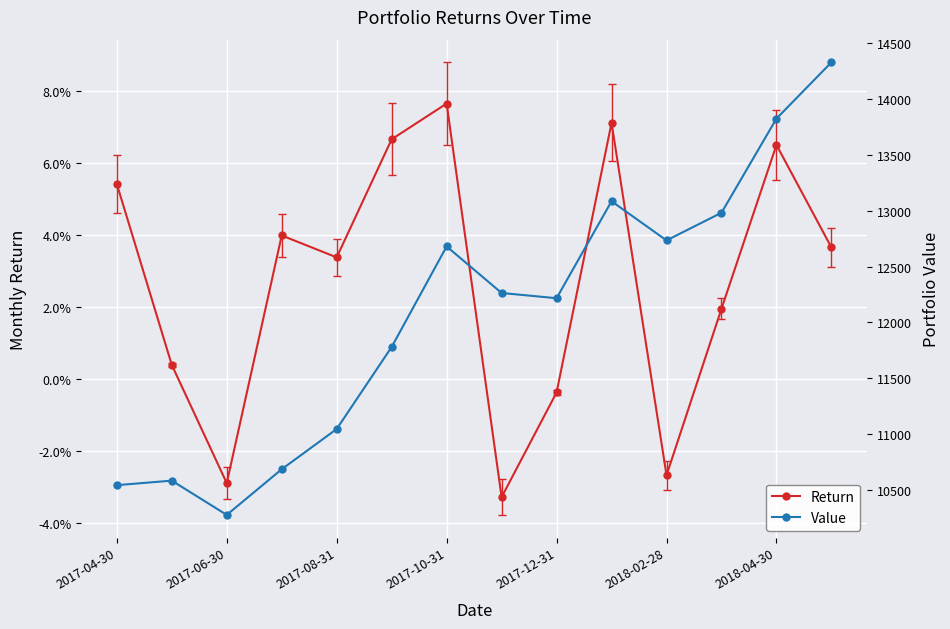

At how many categories does at least one series exceed 11862?

8